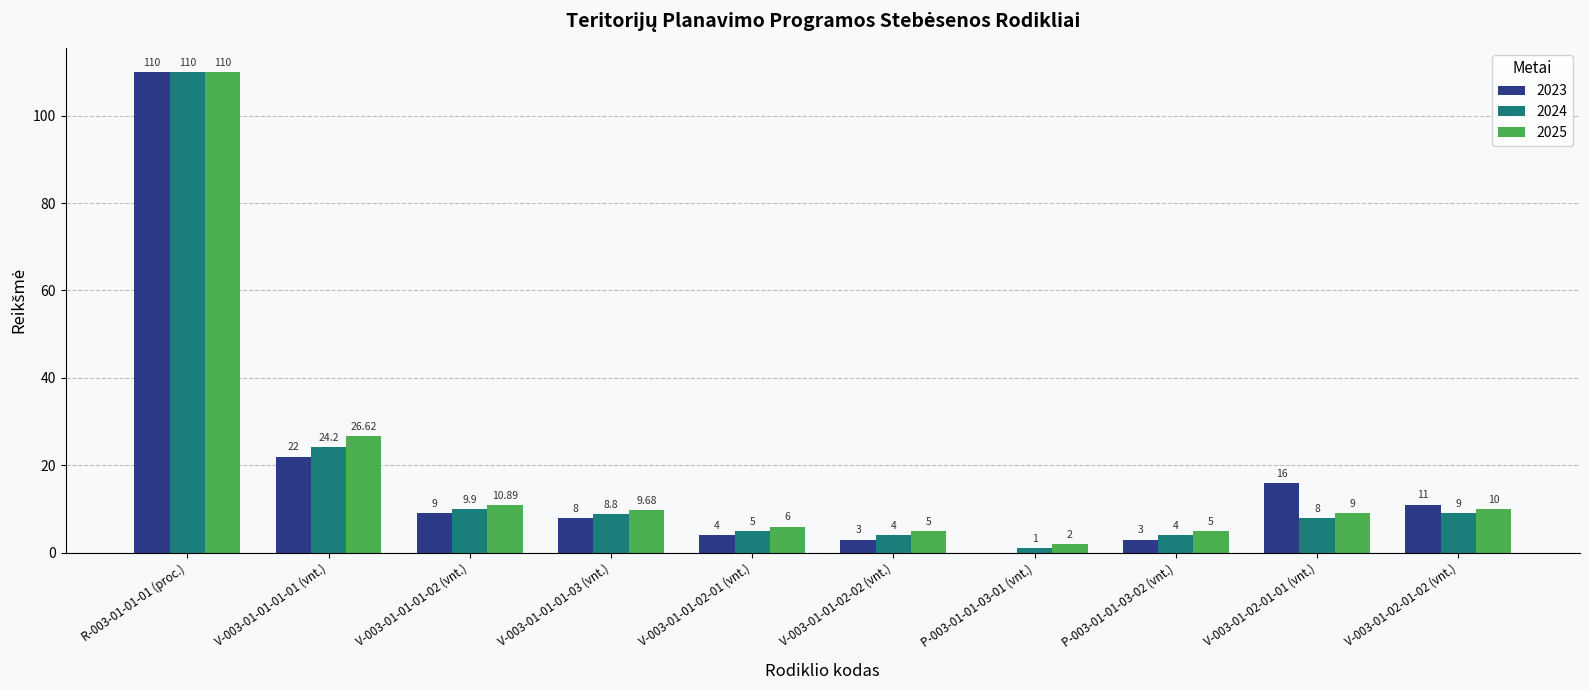

Is the value of 2023 at V-003-01-01-01-02 (vnt.) greater than the value of 2025 at V-003-01-01-01-02 (vnt.)?

No